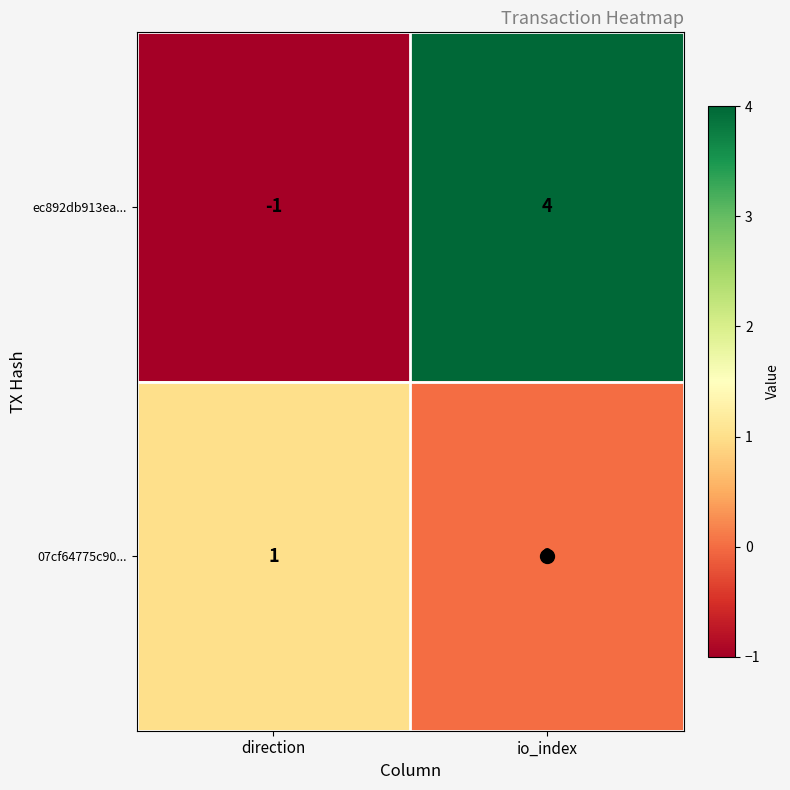

At which category does the chart reach its peak across all series?

io_index